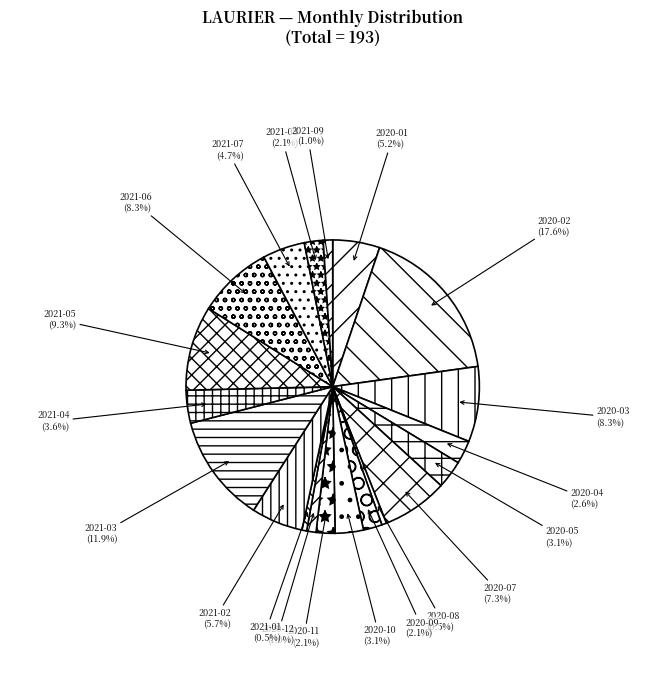

To the nearest percent, what percentage of the pie is 2020-10?

3%